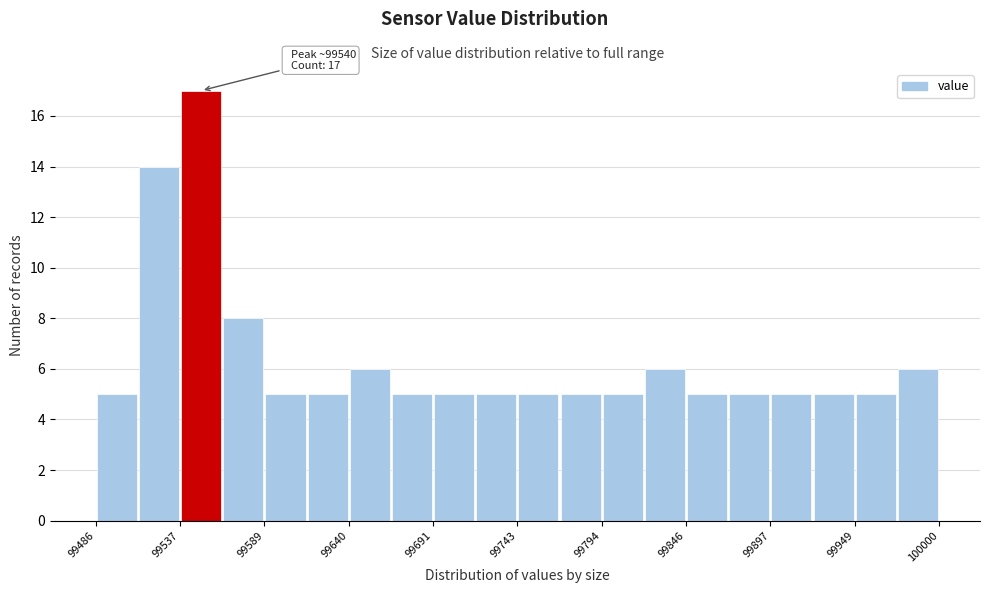

Around what value on the x-axis is the tallest bar? Give the approximate position of its centre, as read against the axis.

99550